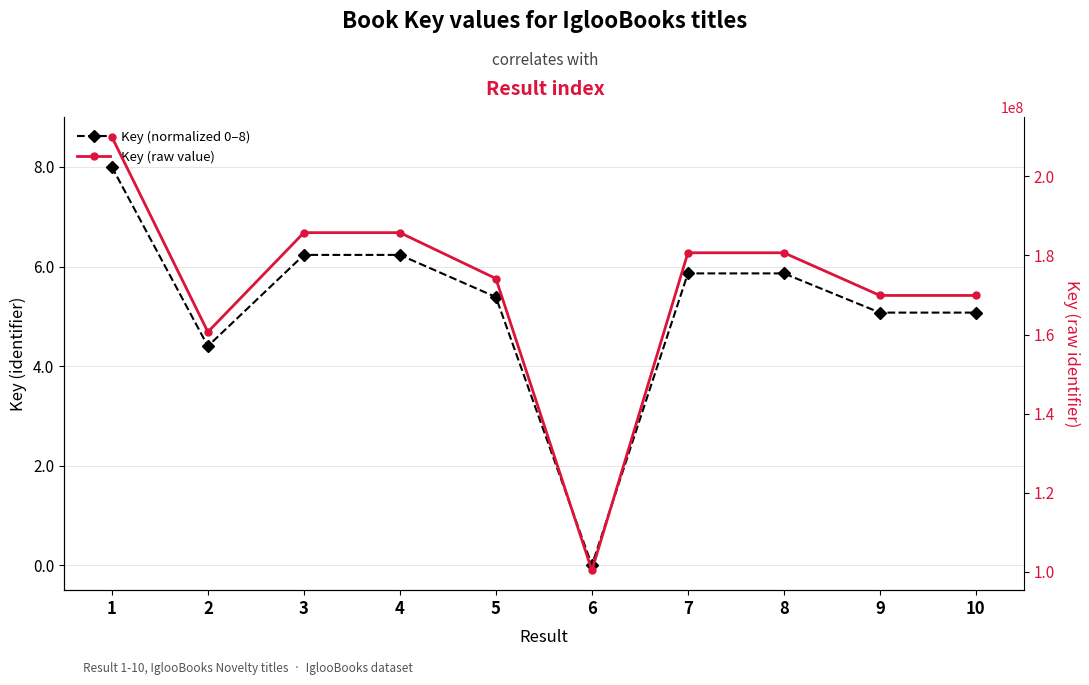

True or false: Key (normalized 0–8) and Key (raw value) intersect in this chart.

False